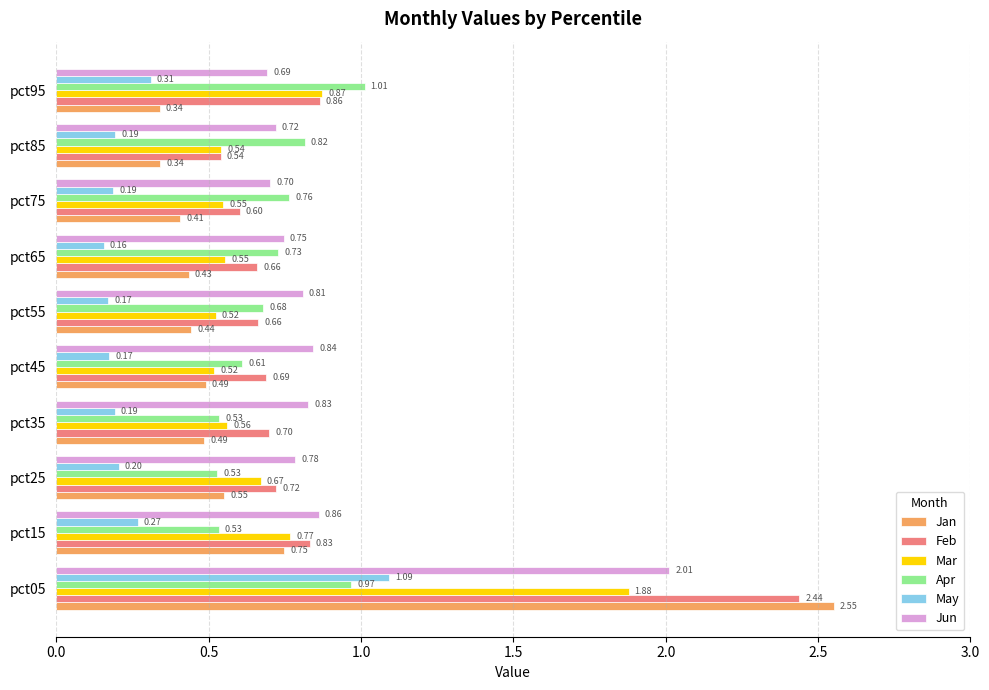

Rank the series at pct75 from highest to lowest value.

Apr, Jun, Feb, Mar, Jan, May